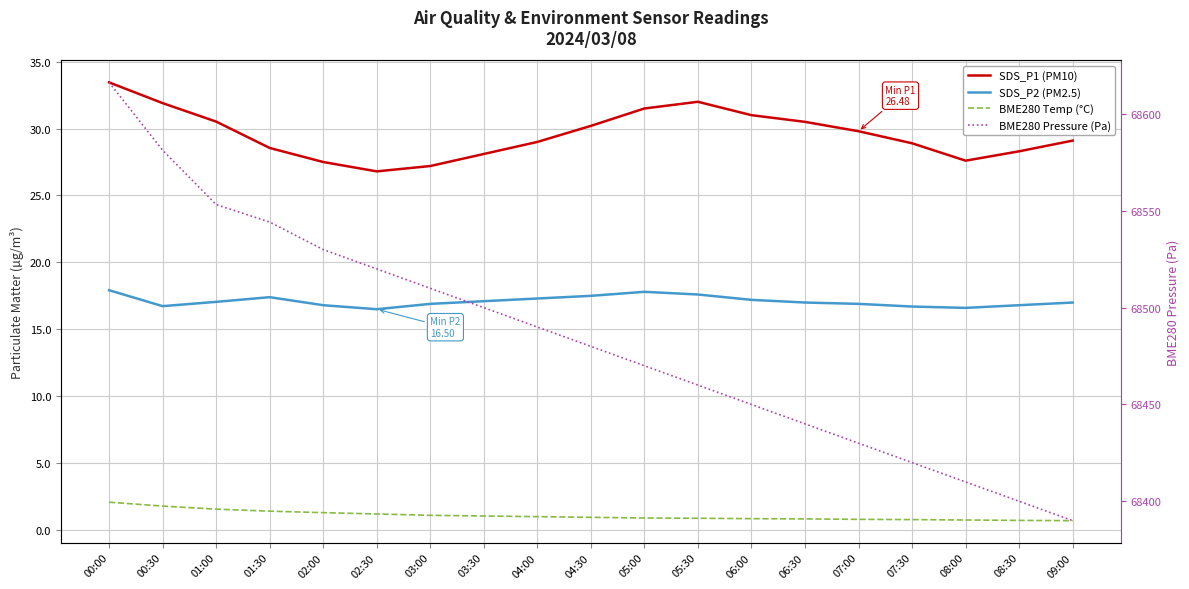

At how many categories does at least one series exceed 10303?

19